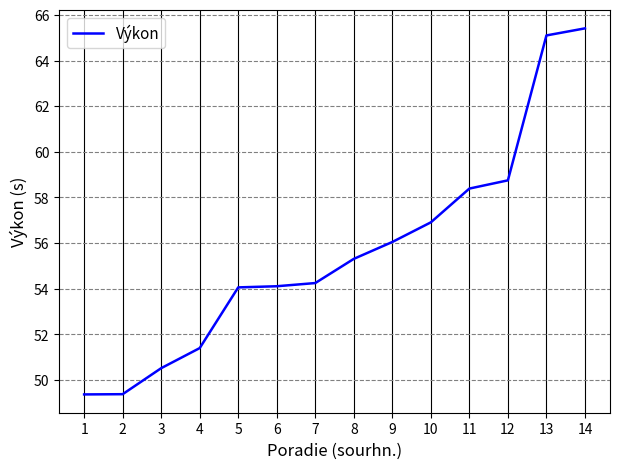

What value does the data have at 12?

58.8